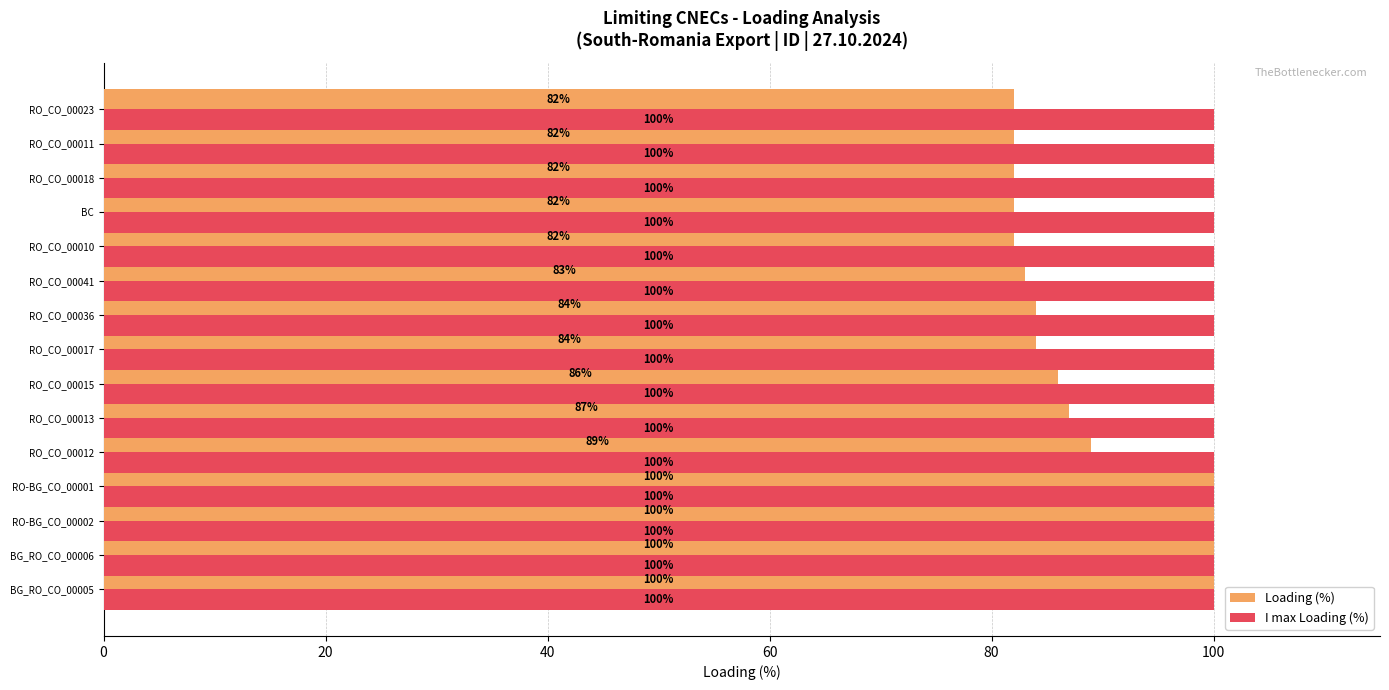

What is the total value across all series at RO_CO_00018?

182